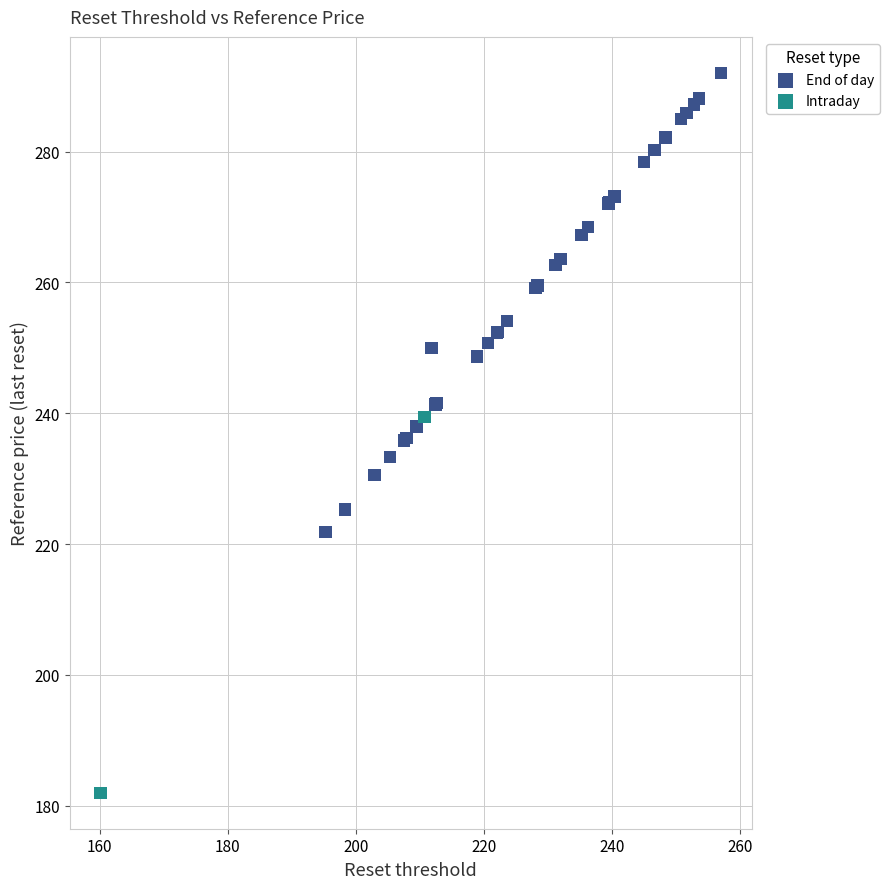

What are all the series names shown in the legend?

End of day, Intraday